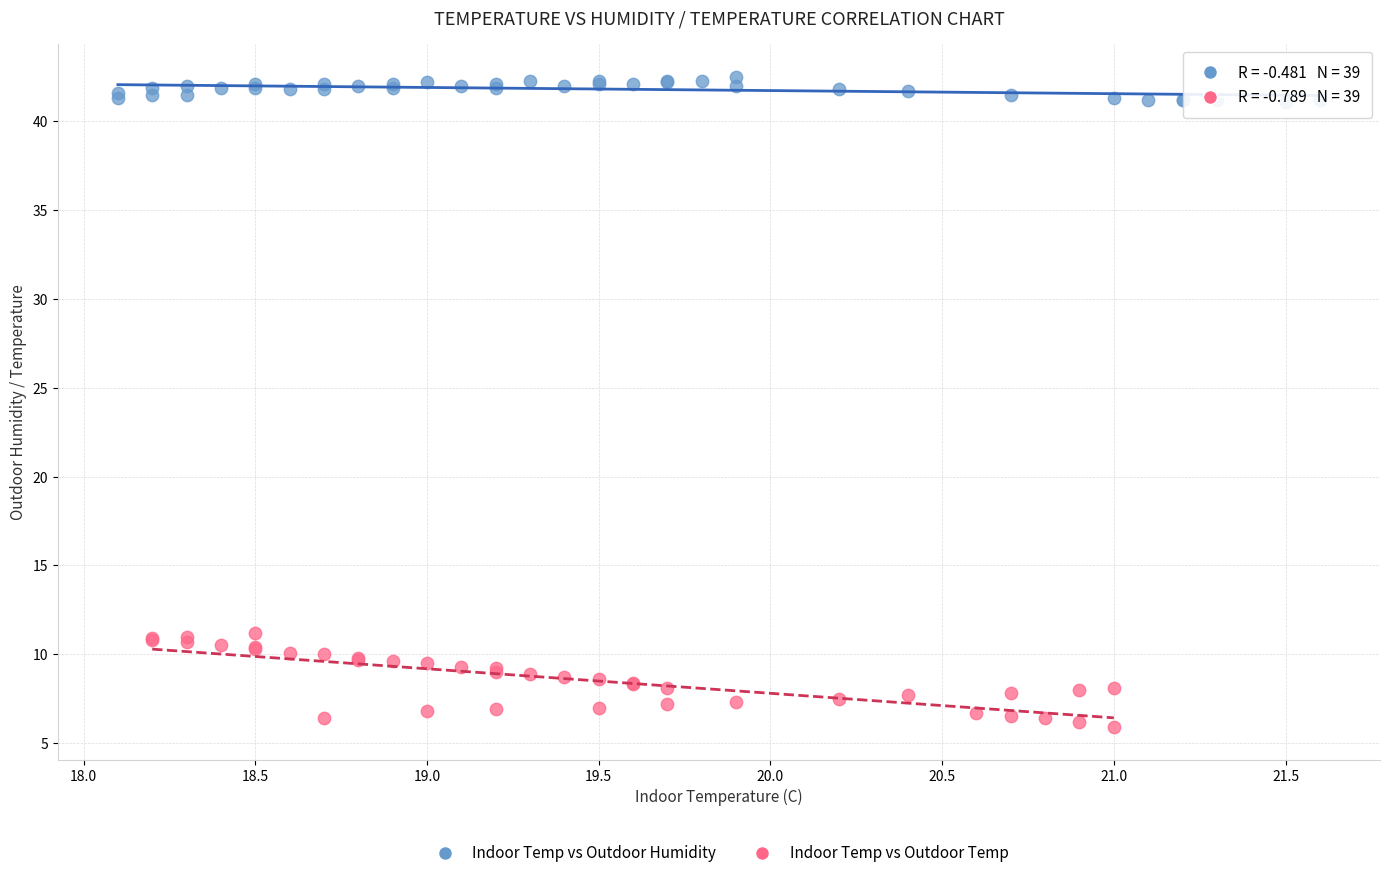

What are all the series names shown in the legend?

Indoor Temp vs Outdoor Humidity, Indoor Temp vs Outdoor Temp